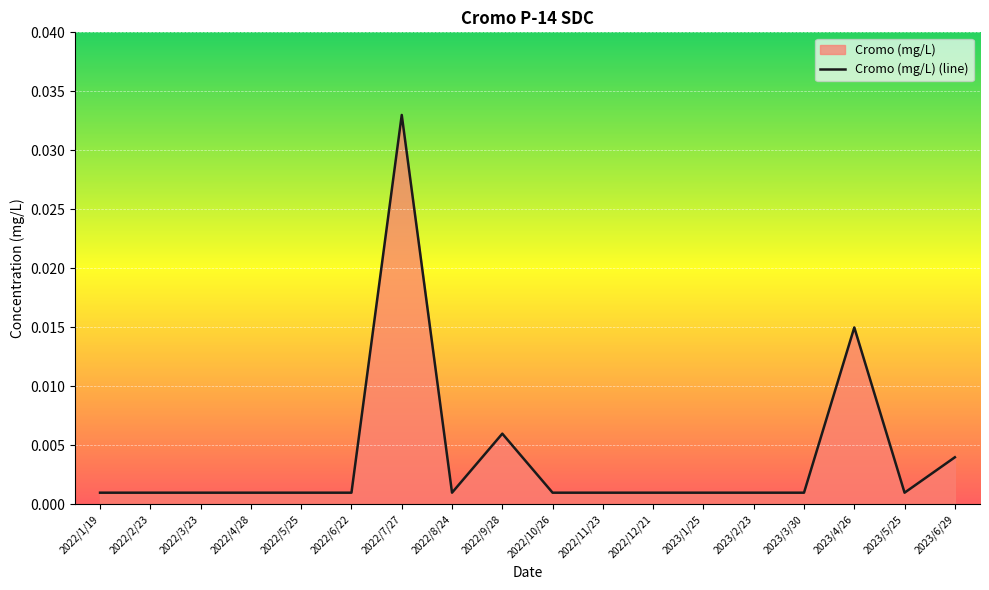

Where is the first local maximum?

2022/7/27